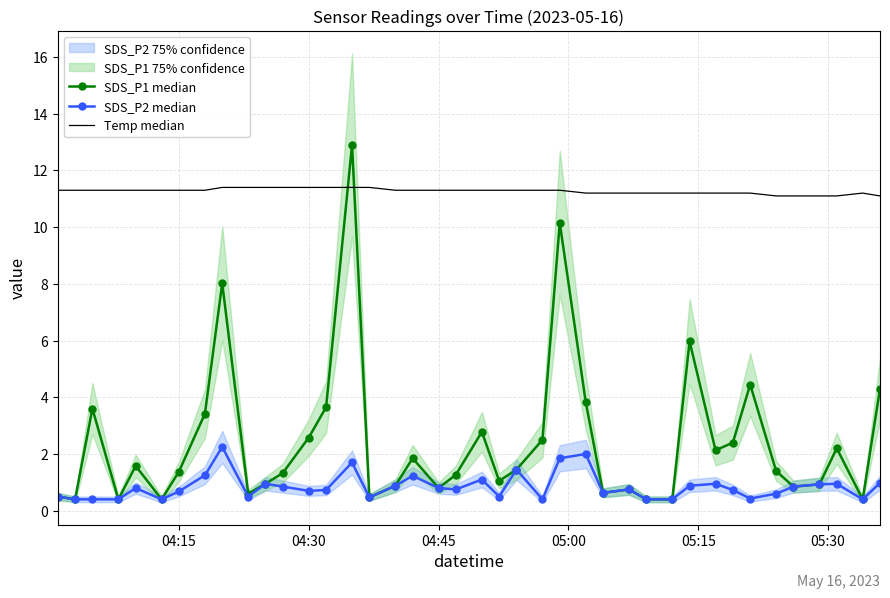

List the series in order of their peak value, lowest first.

SDS_P2 median, Temp median, SDS_P1 median